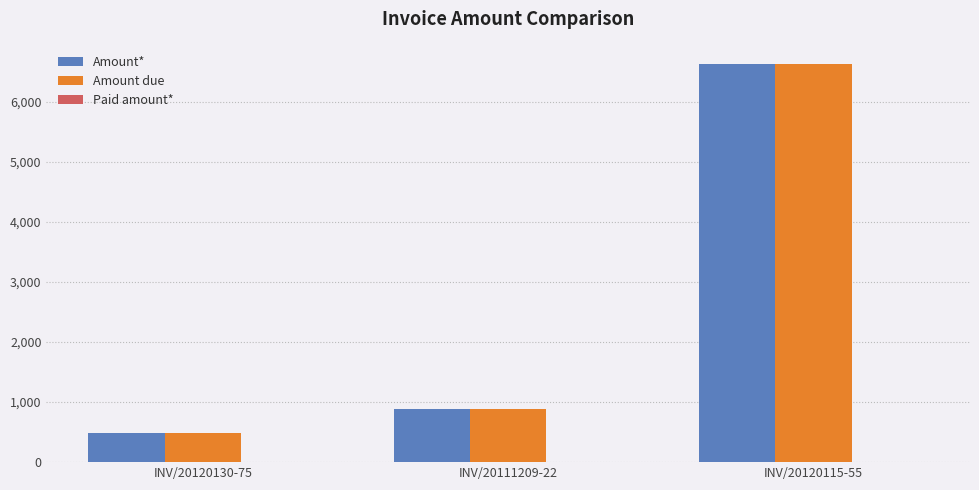

Rank the categories by Amount due value from highest to lowest.

INV/20120115-55, INV/20111209-22, INV/20120130-75